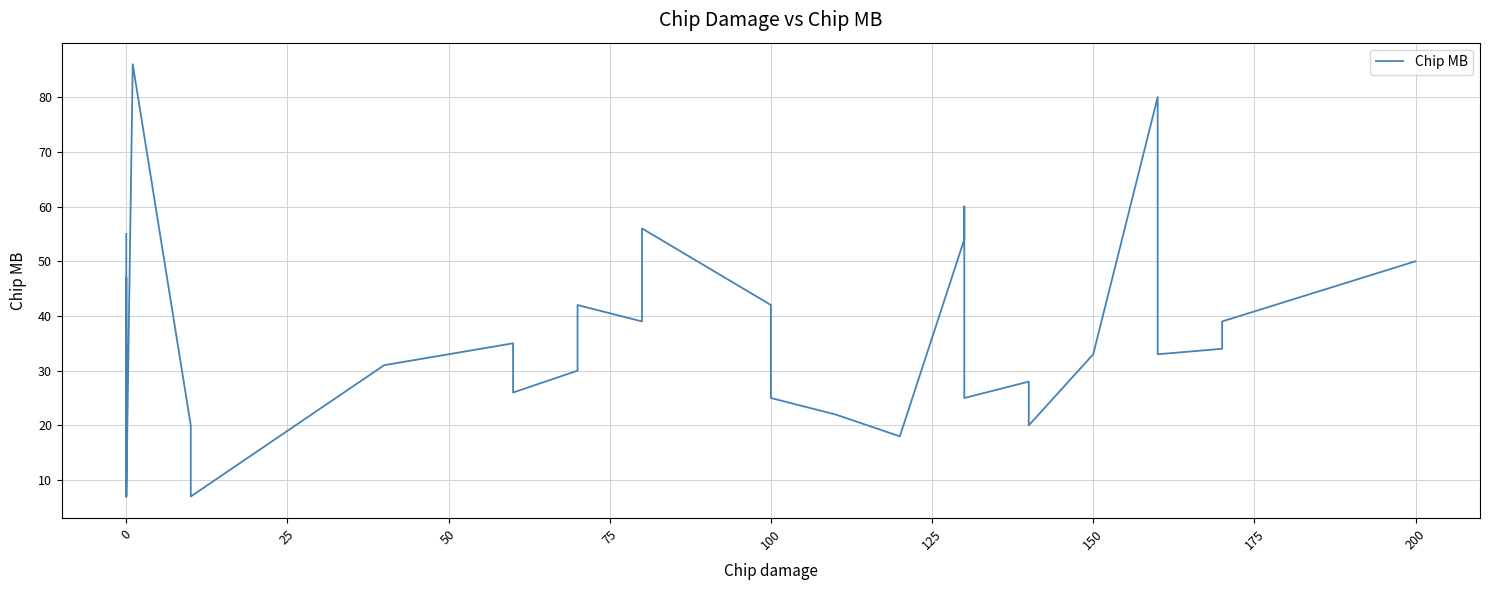

Is it true that the value at 150 is 9?

False